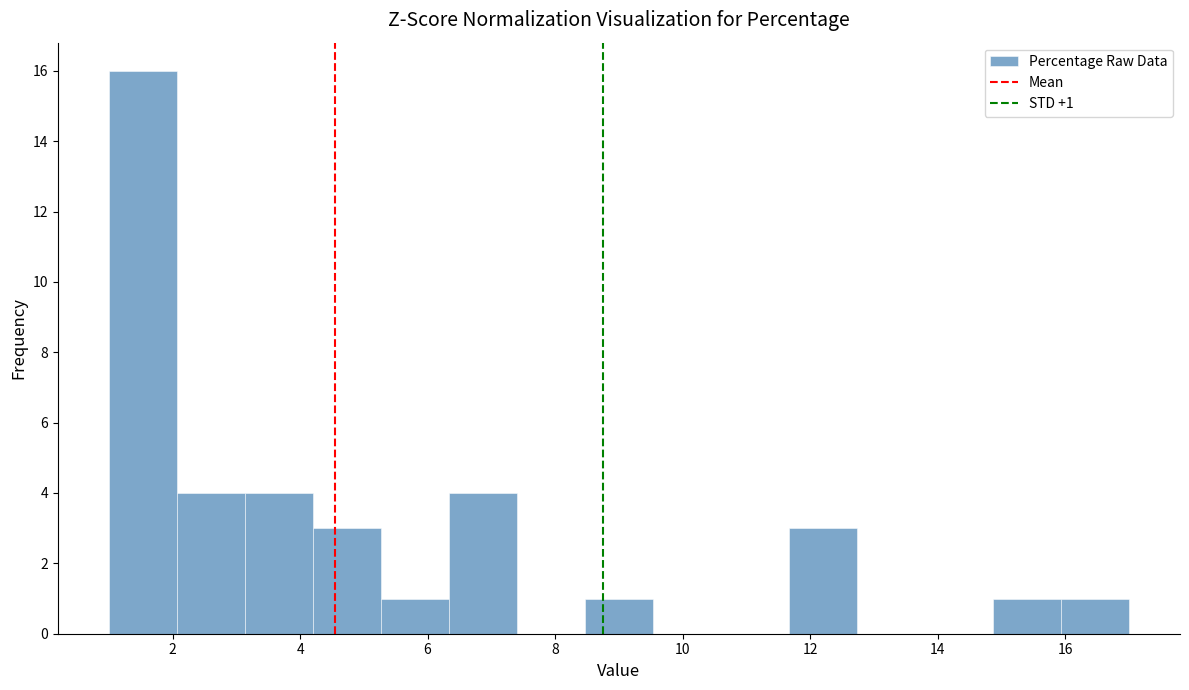

Over which range of the x-axis is the bar tallest?

1.0 to 2.0